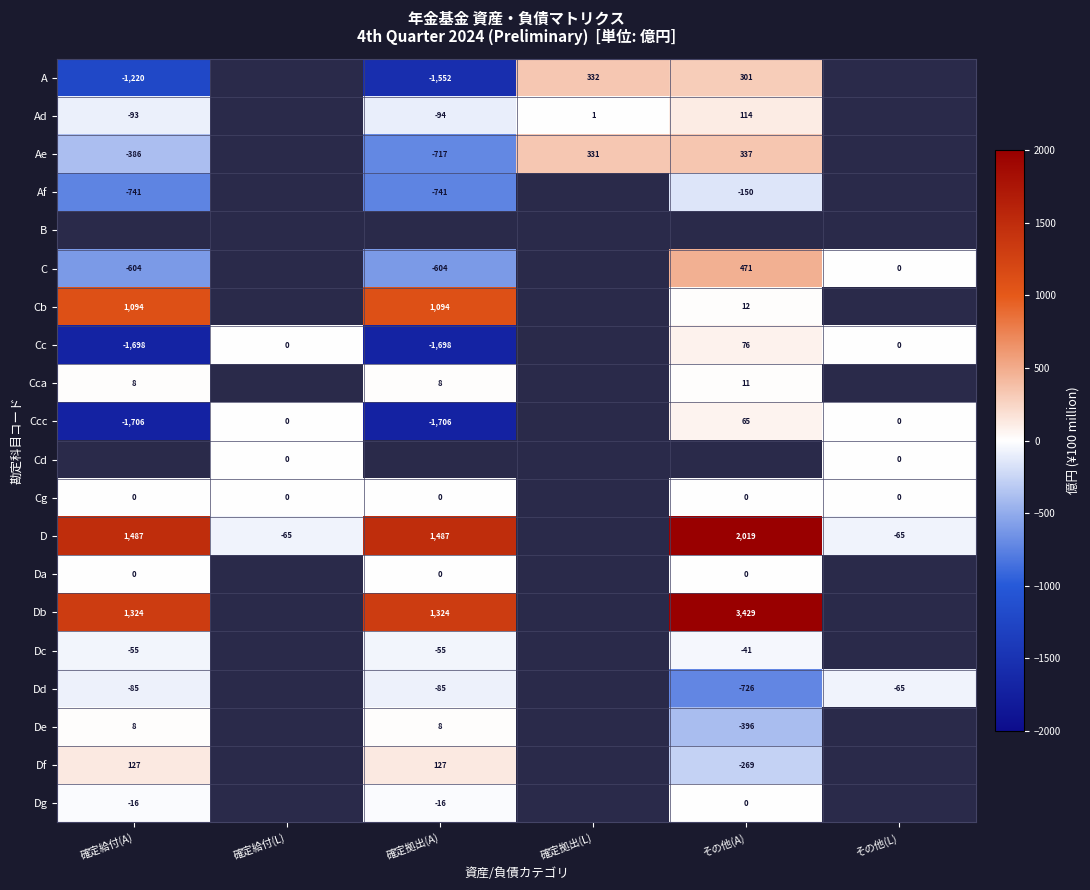

The value of Dc at 確定拠出(A) is -55. True or false?

True